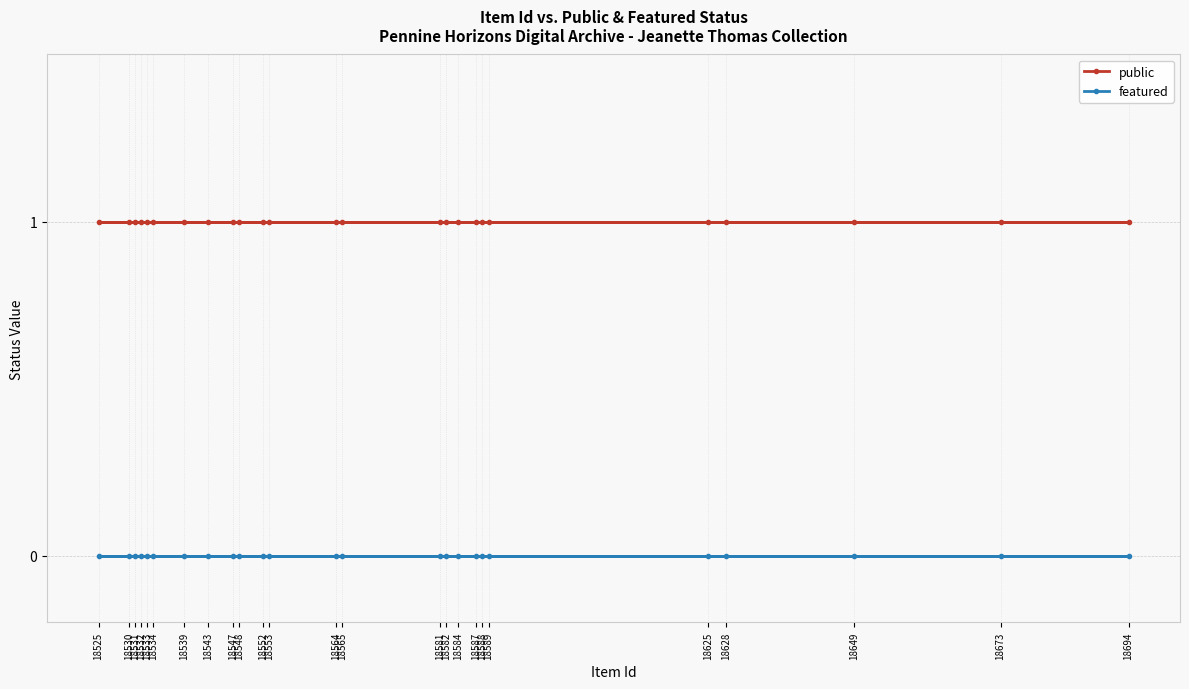

Which series changed the most between 18625 and 18552?

public